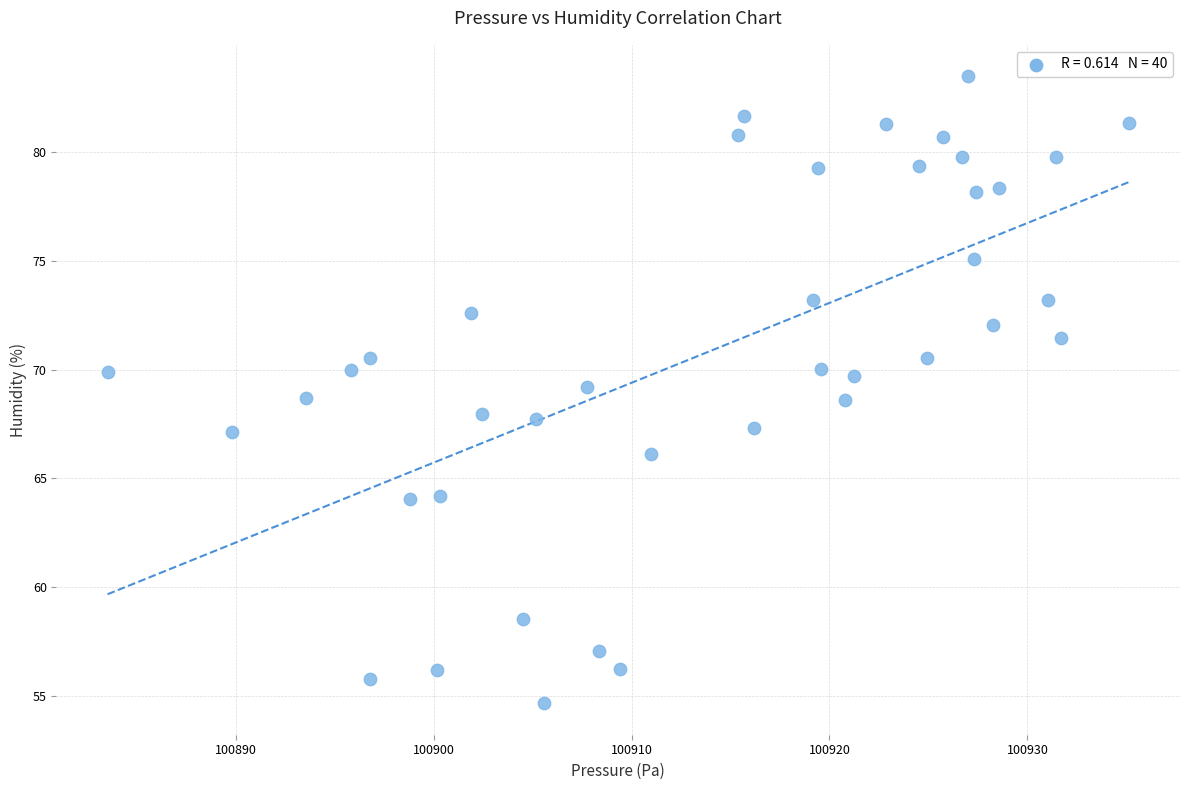

What is the range of Y values (max minus min)?

28.9